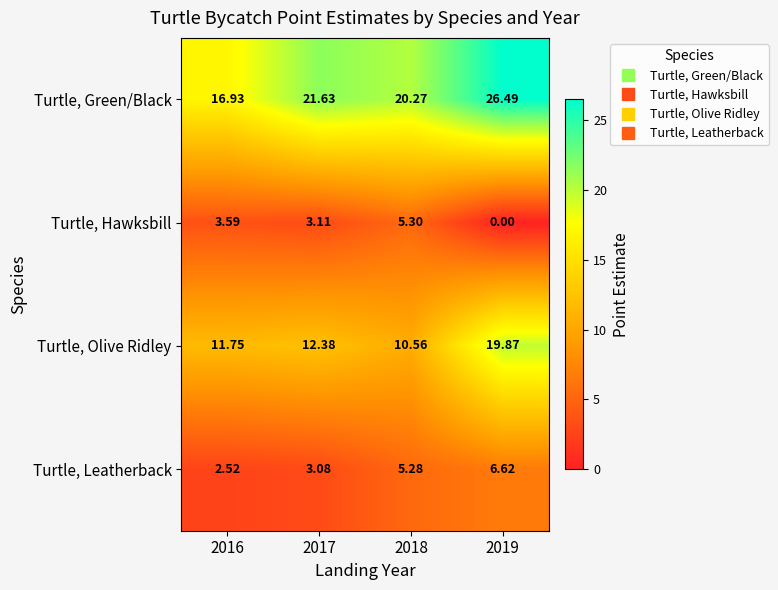

Between 2018 and 2019, which series saw the biggest shift?

Turtle, Olive Ridley